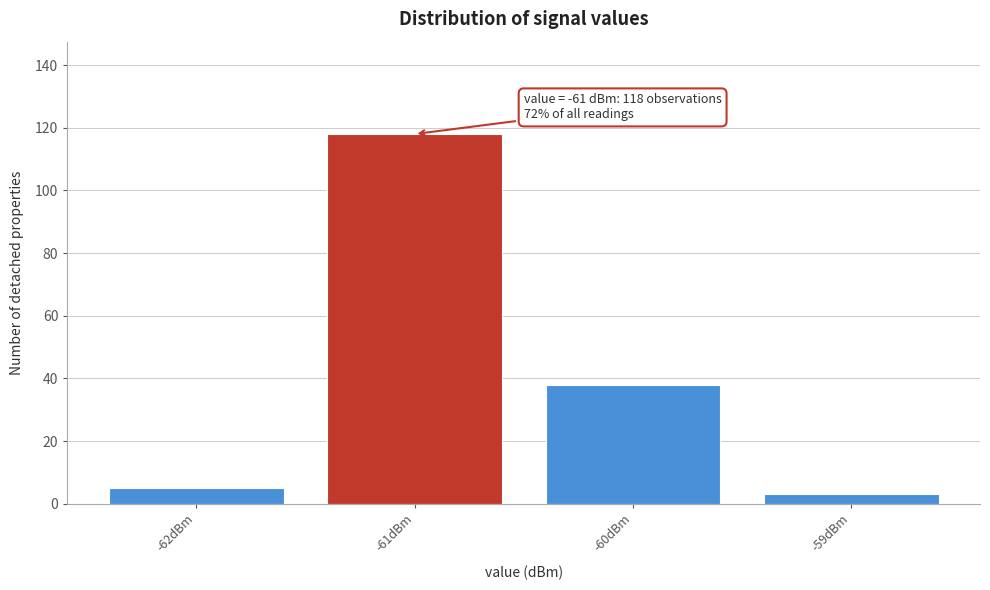

Over which range of the x-axis is the bar tallest?

-61.5 to -60.5